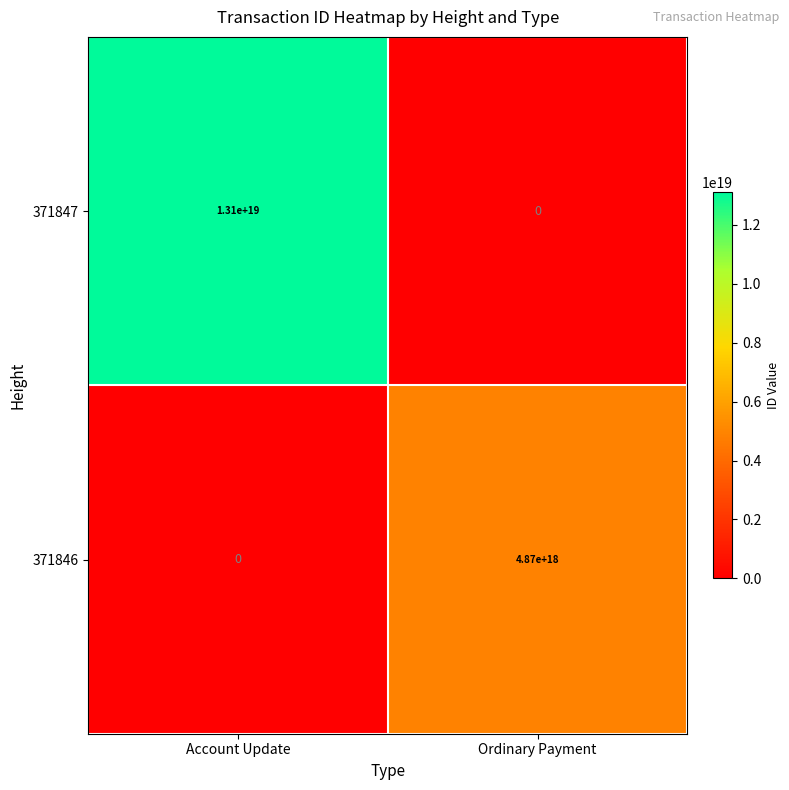

Rank the series by their average value, from lowest to highest.

371846, 371847